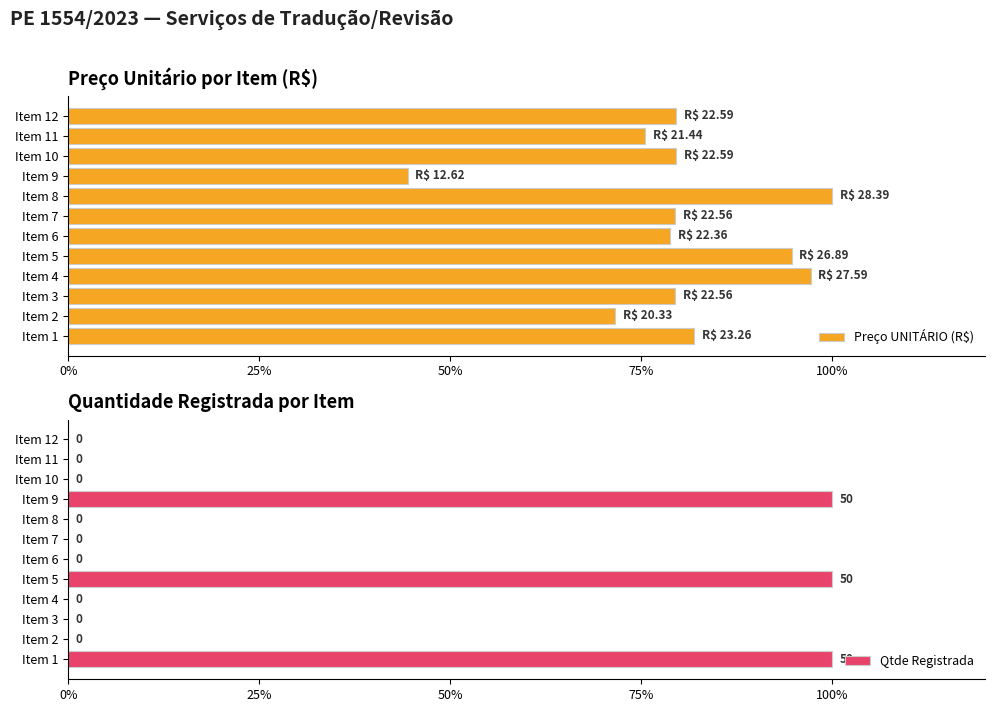

Reading left to right, list all the values displayed in this chart.

Preço UNITÁRIO (R$): 81.9	71.6	79.5	97.2	94.7	78.8	79.5	100.0	44.5	79.6	75.5	79.6
Qtde Registrada: 100.0	0.0	0.0	0.0	100.0	0.0	0.0	0.0	100.0	0.0	0.0	0.0